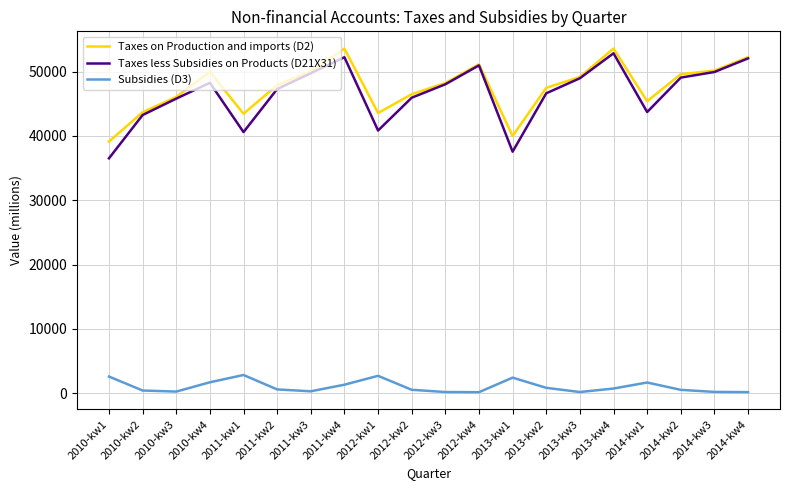

Which series has the widest spread of values?

Taxes less Subsidies on Products (D21X31)